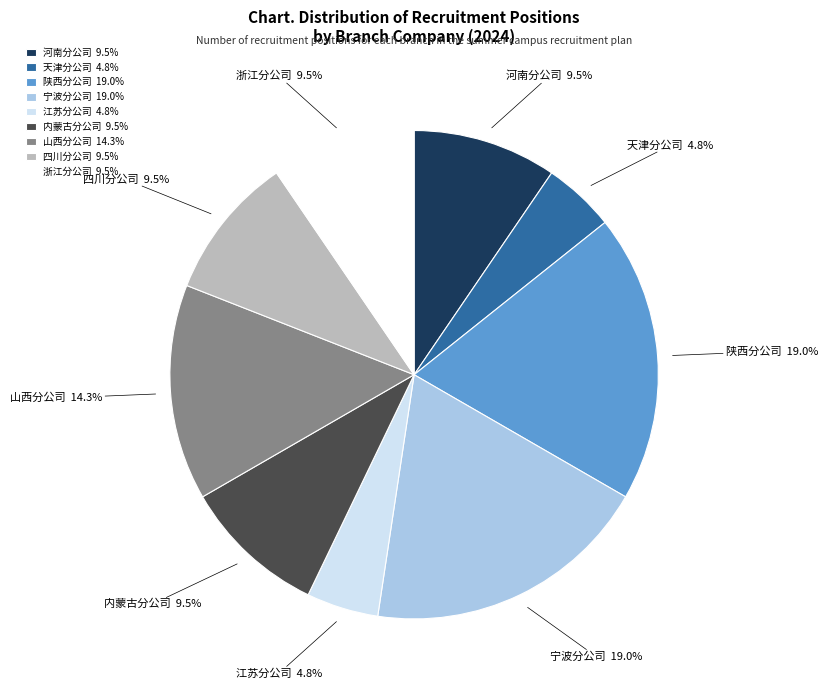

Does 宁波分公司 account for over 50% of the chart?

No